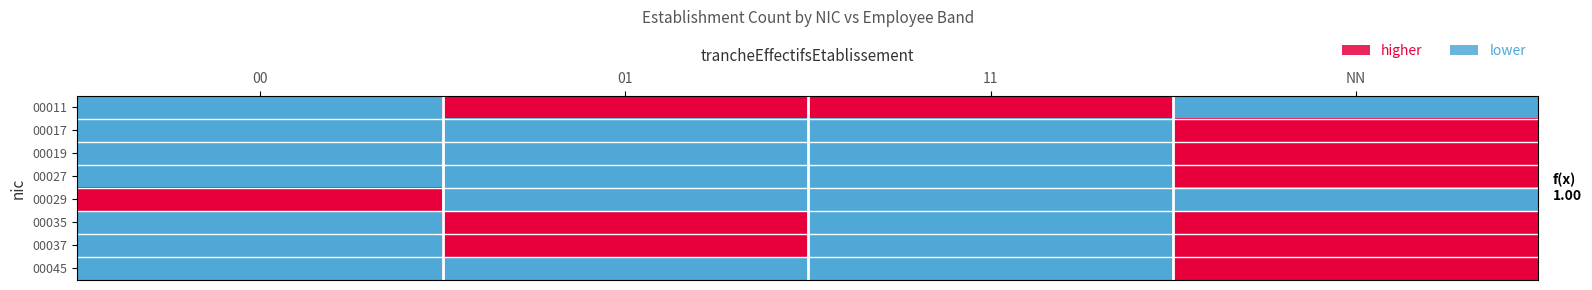

What is the total value across all series at 00?

1